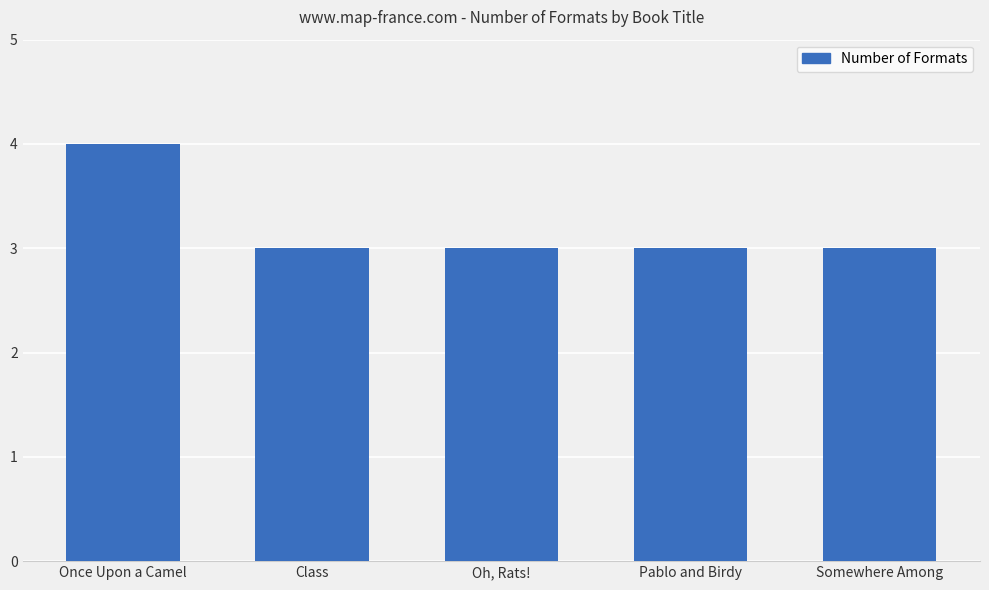

How many series are shown in this chart?

1